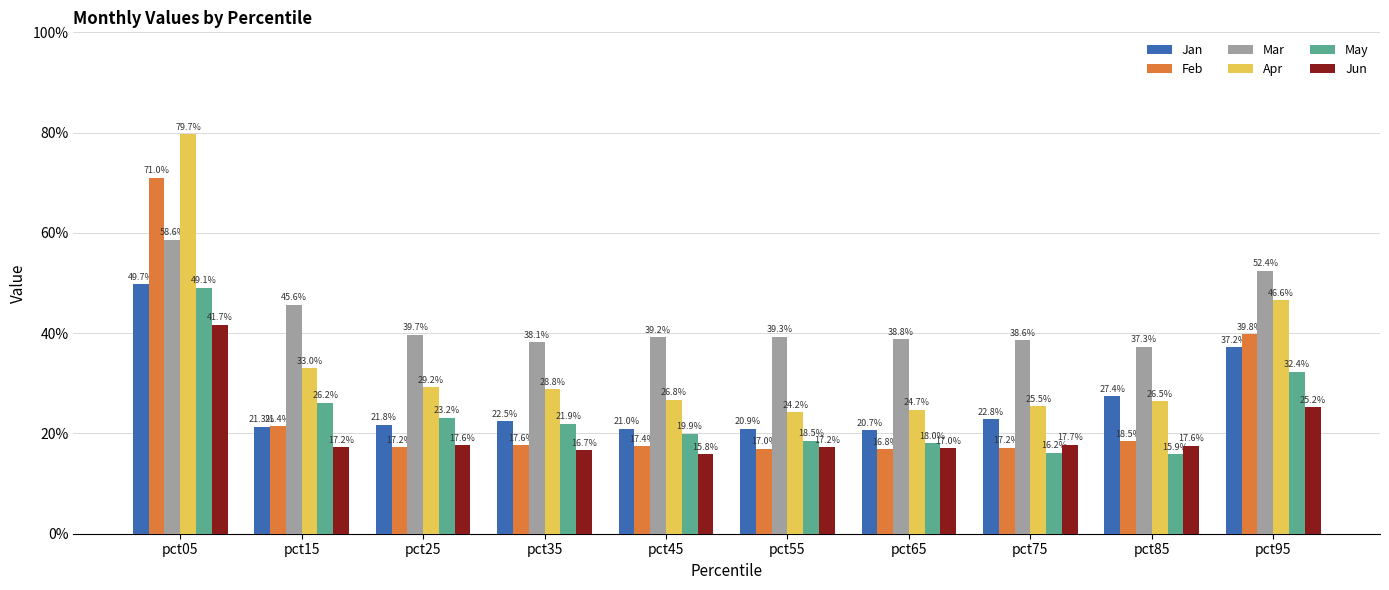

Which category has the highest value in the Feb series?

pct05